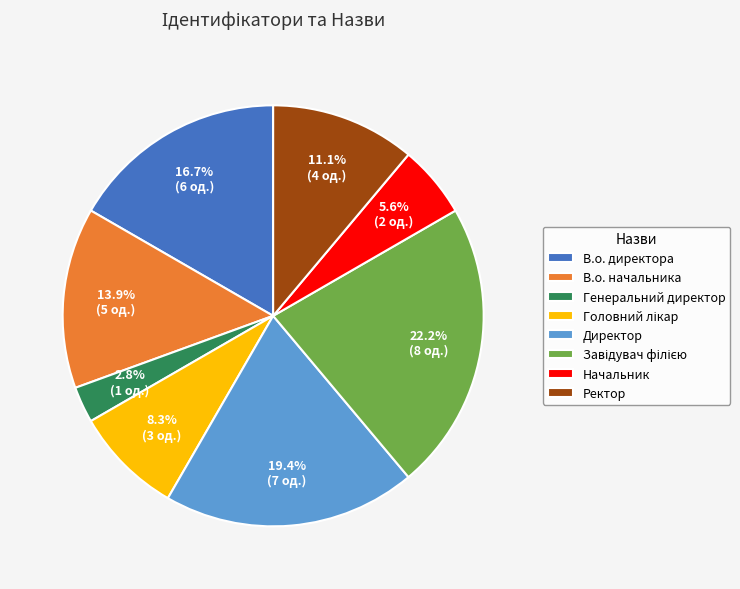

How many slices are in this pie chart?

8